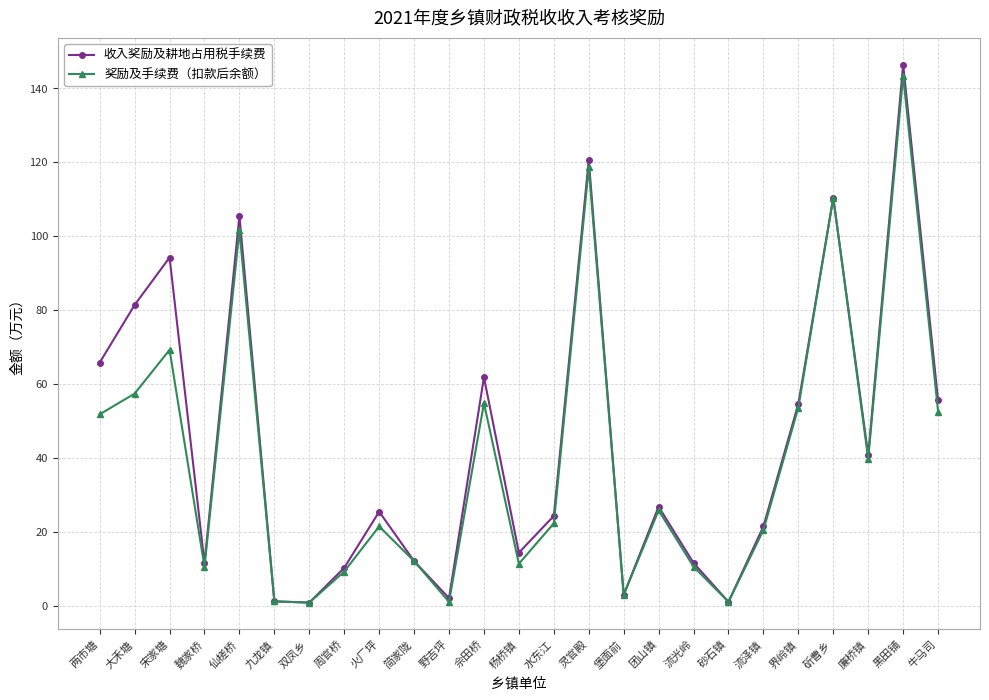

How many values in the 收入奖励及耕地占用税手续费 series are below 25?

12